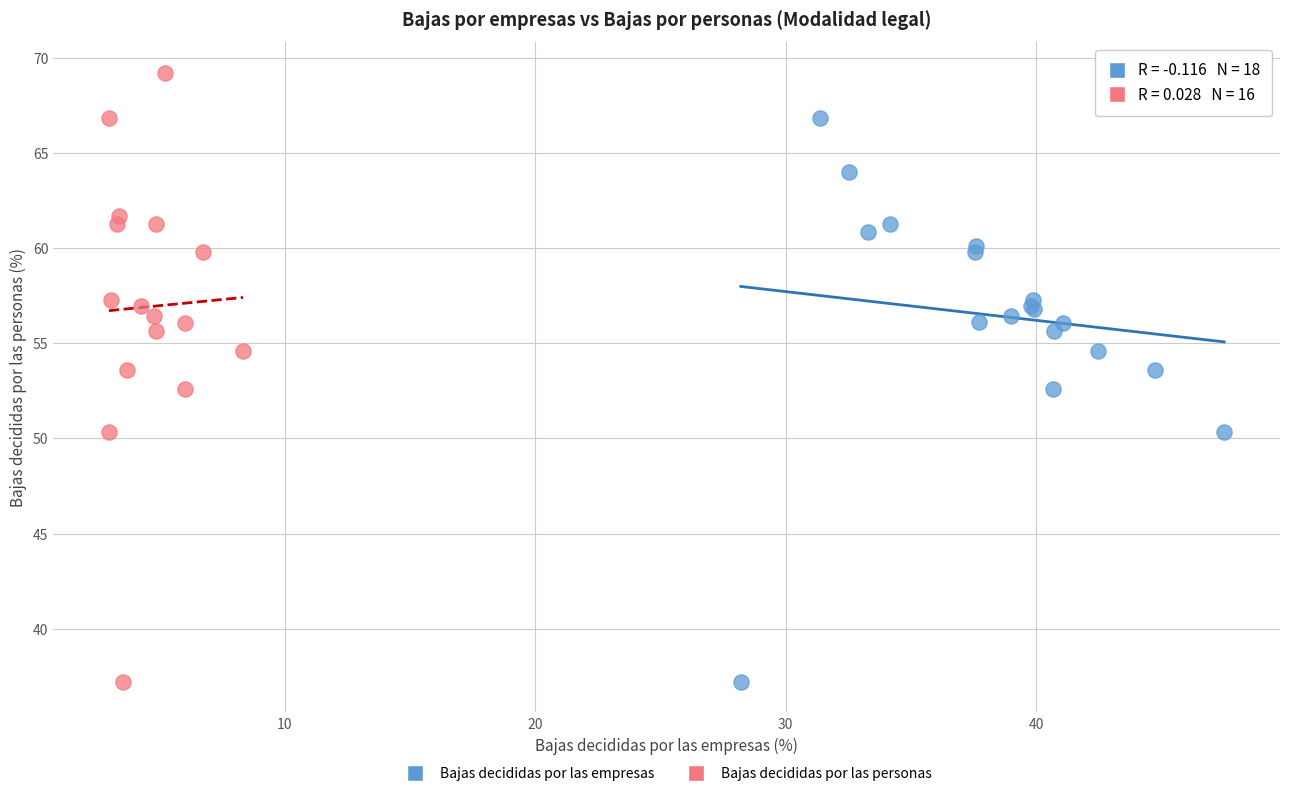

Which series contains the highest Y value?

Bajas decididas por las personas